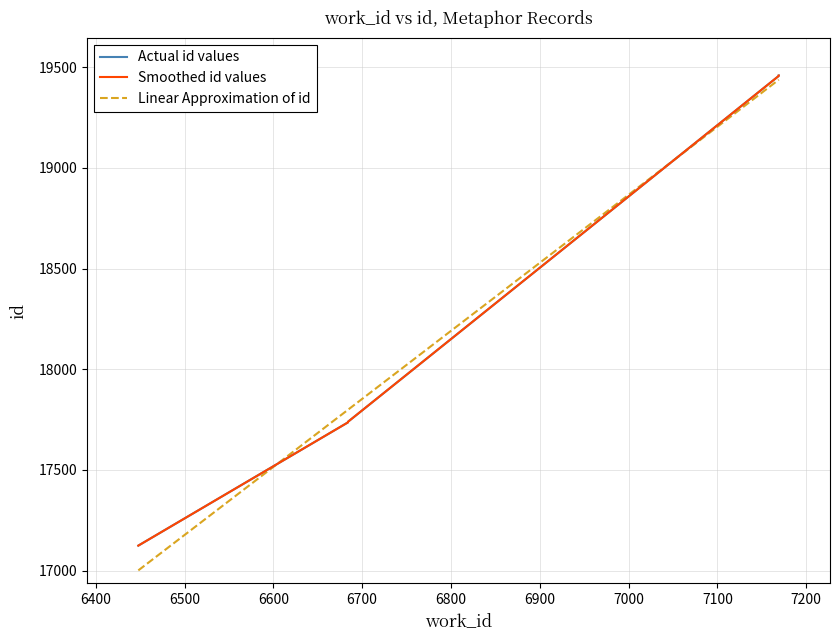

True or false: Smoothed id values has more than 2 points higher than both neighbors.

False